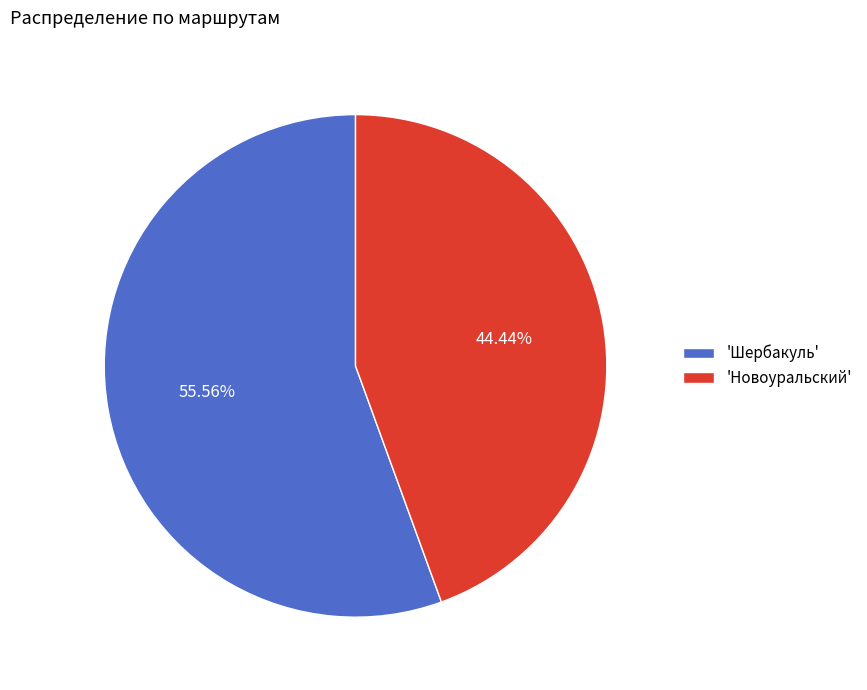

What is the majority slice?

'Шербакуль'